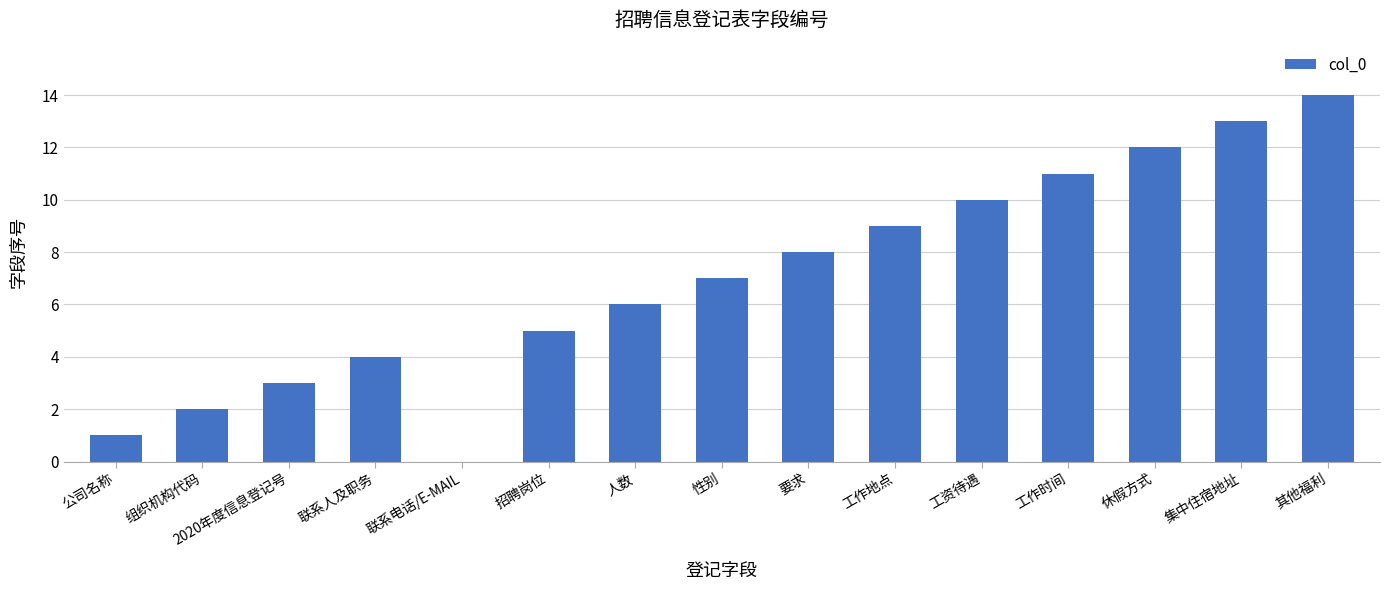

Count the number of data series in this chart.

1